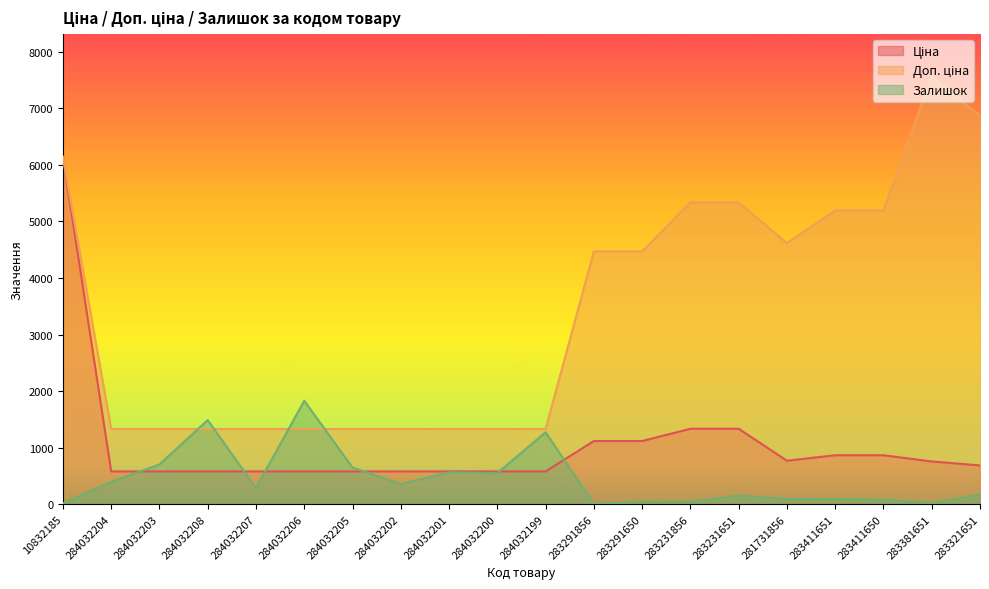

Rank the series at 284032207 from lowest to highest value.

Залишок, Ціна, Доп. ціна